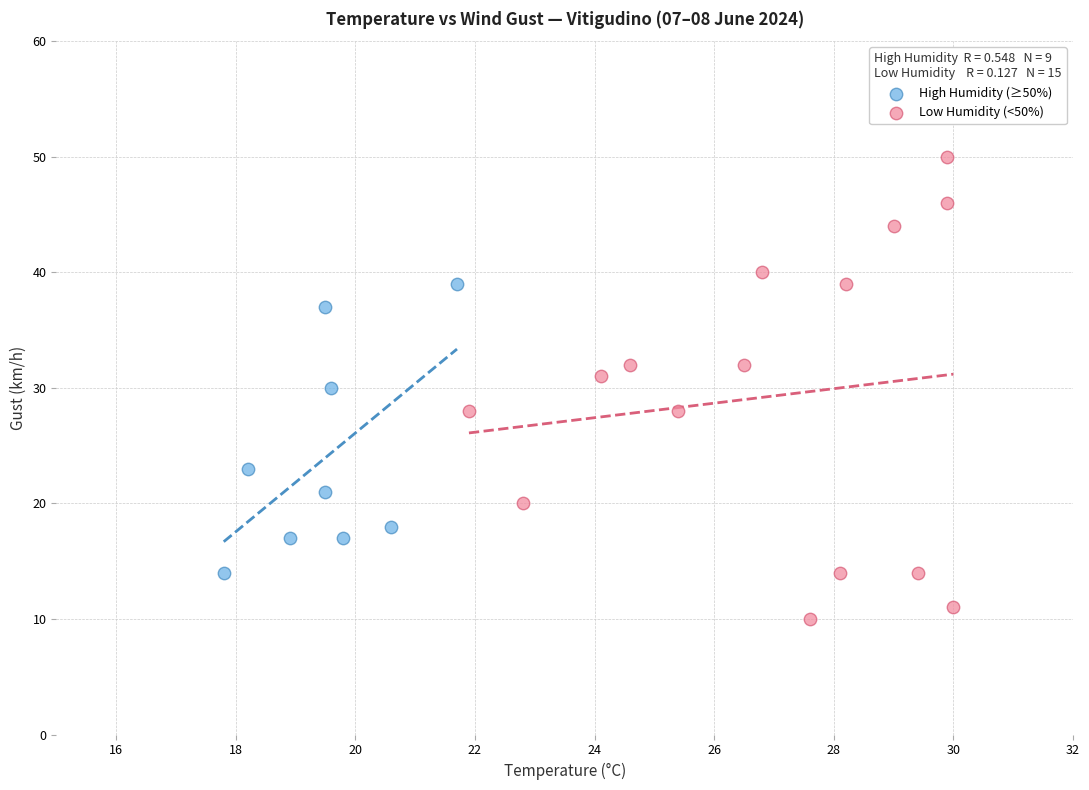

Which series contains the highest Y value?

Low Humidity (<50%)